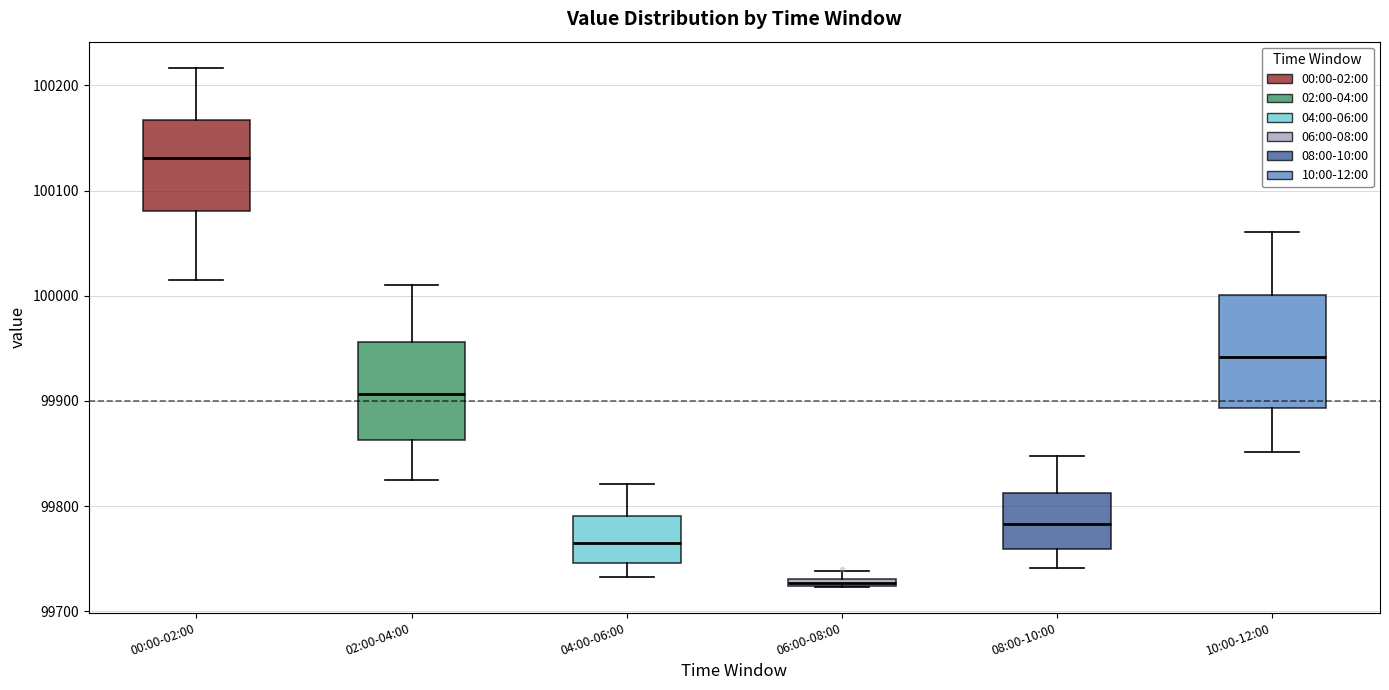

Which box is the tallest, from its lower edge to its upper edge?

10:00-12:00